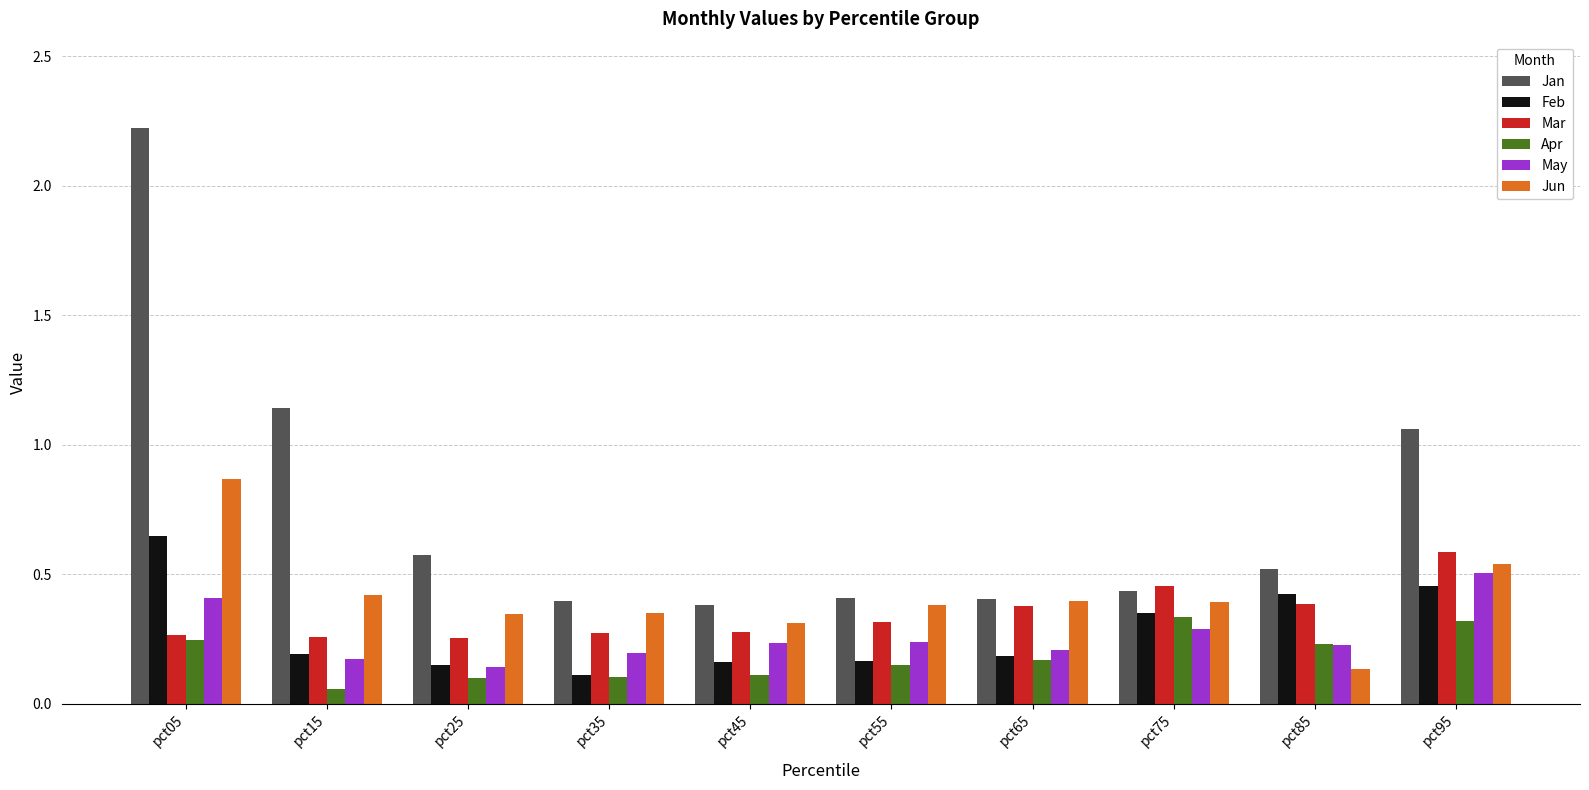

Which category has the lowest value across all series?

pct15